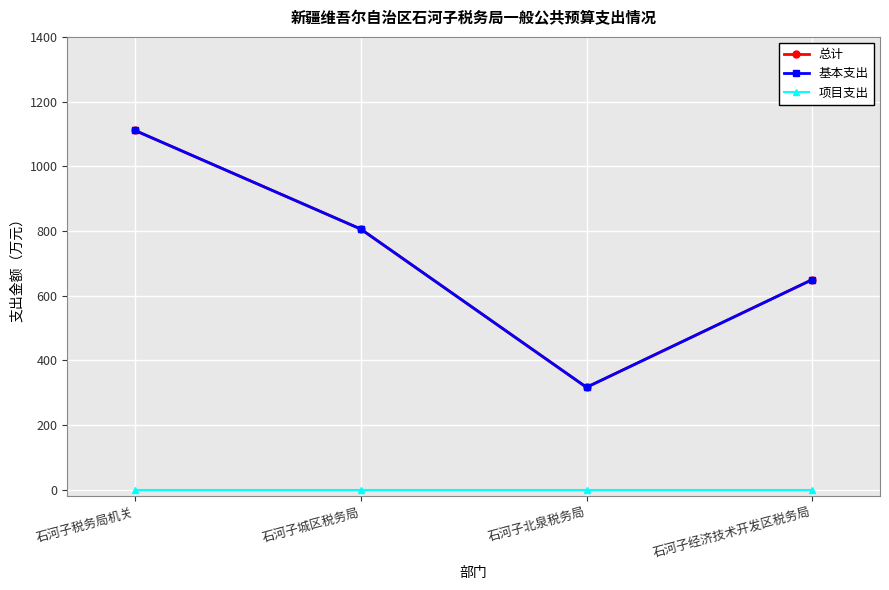

The 总计 series shows 501.5 at 石河子北泉税务局. True or false?

False